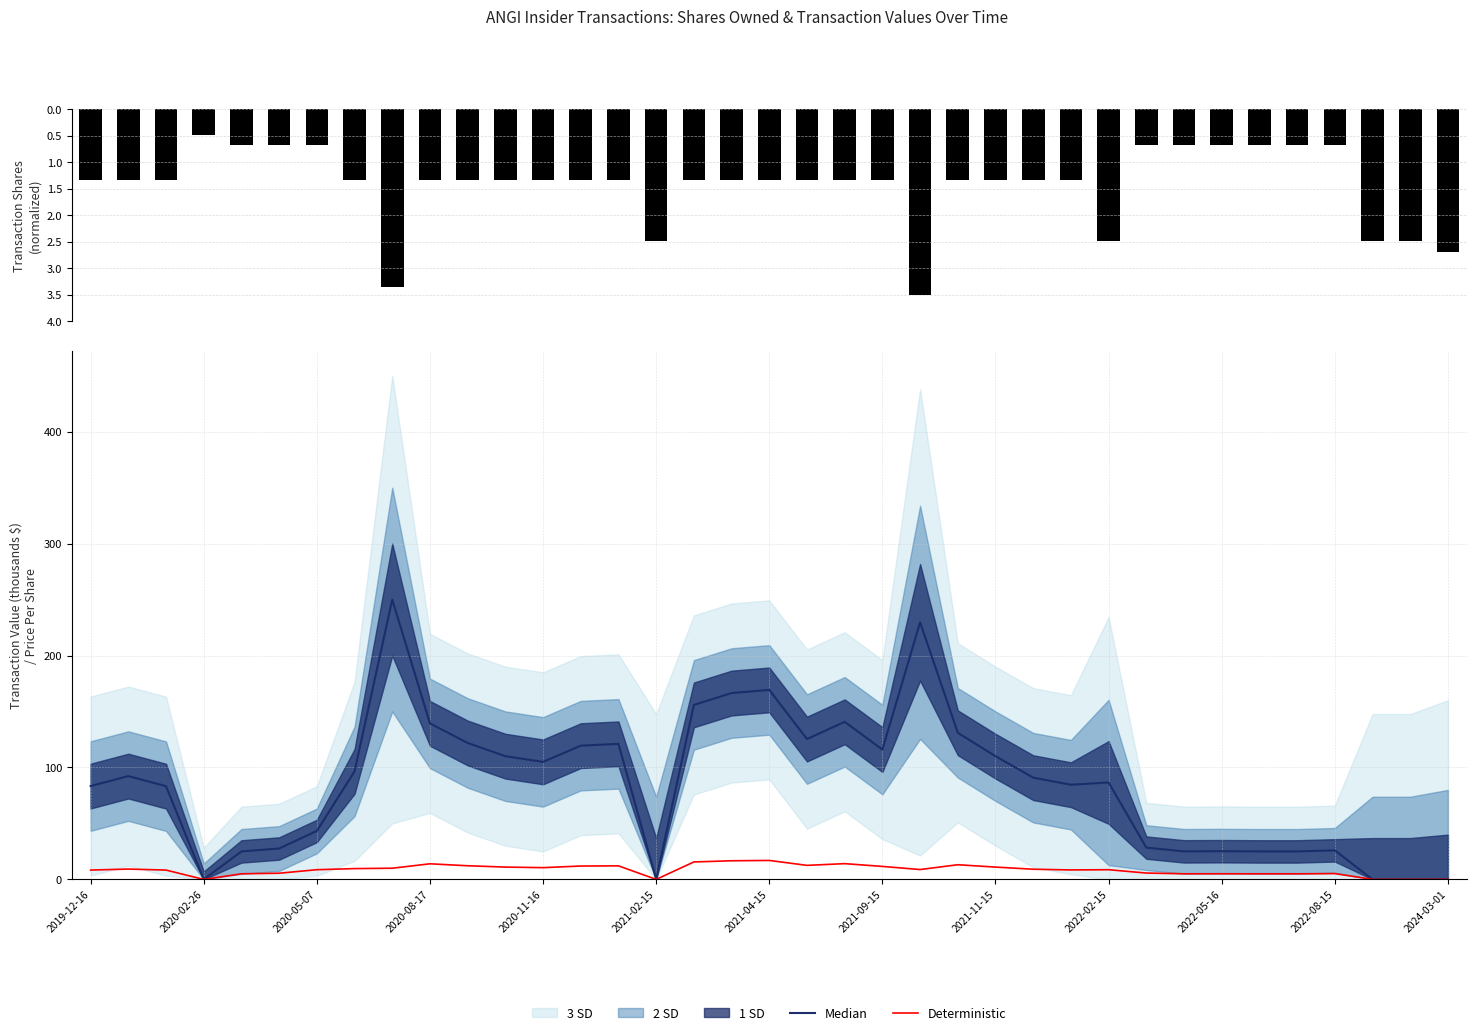

What is the maximum value for Deterministic?

16.9